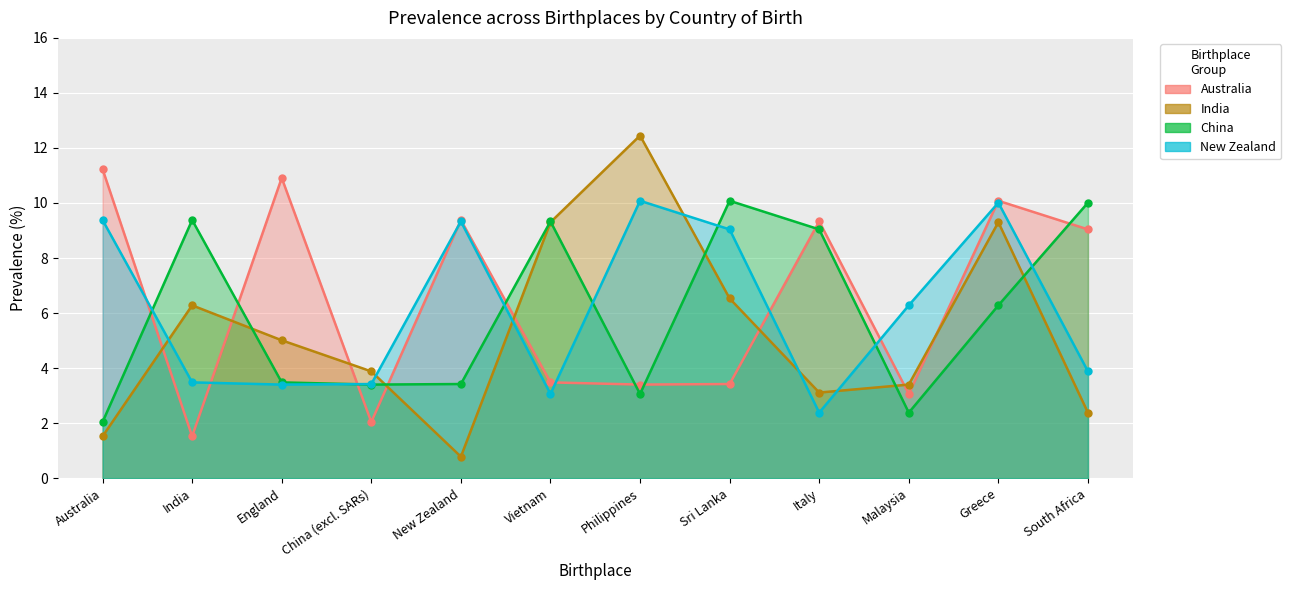

At Sri Lanka, list the series in order from largest to smallest.

China, New Zealand, Australia